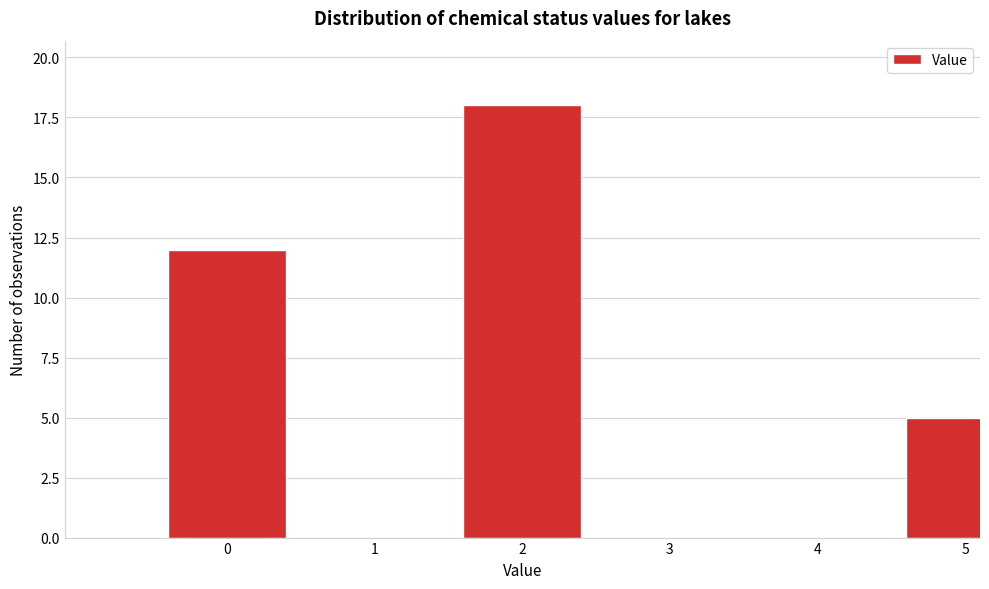

Reading left to right, extract all data points from this chart.

0=12	1=0	2=18	3=0	4=0	5=5